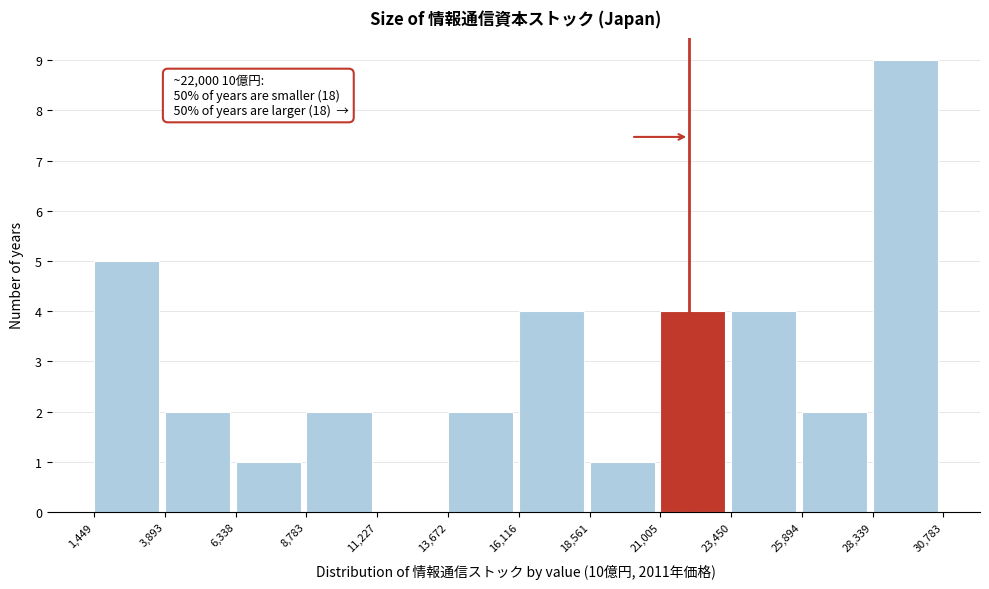

Over which range of the x-axis is the bar tallest?

28,339 to 30,783